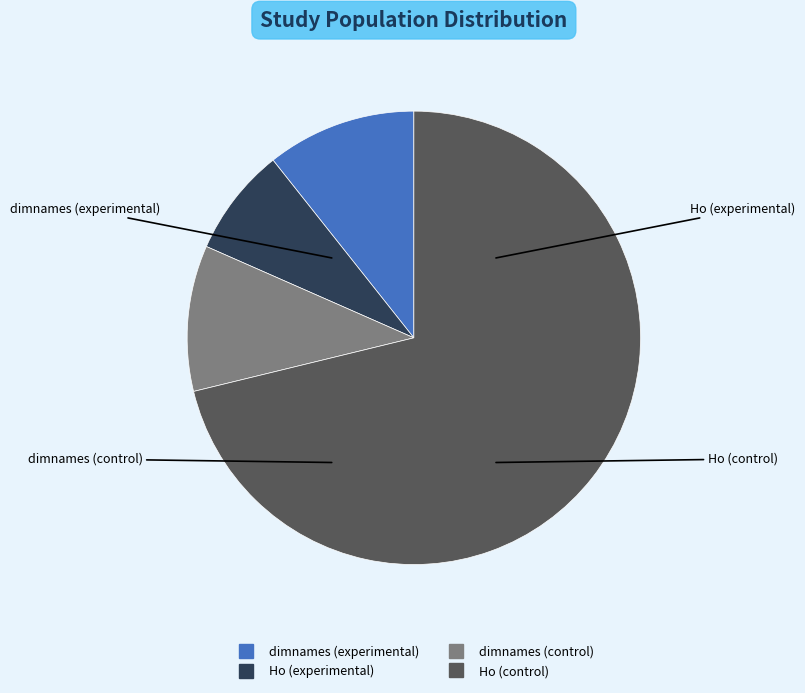

Between Ho (control) and dimnames (control), which is larger?

Ho (control)